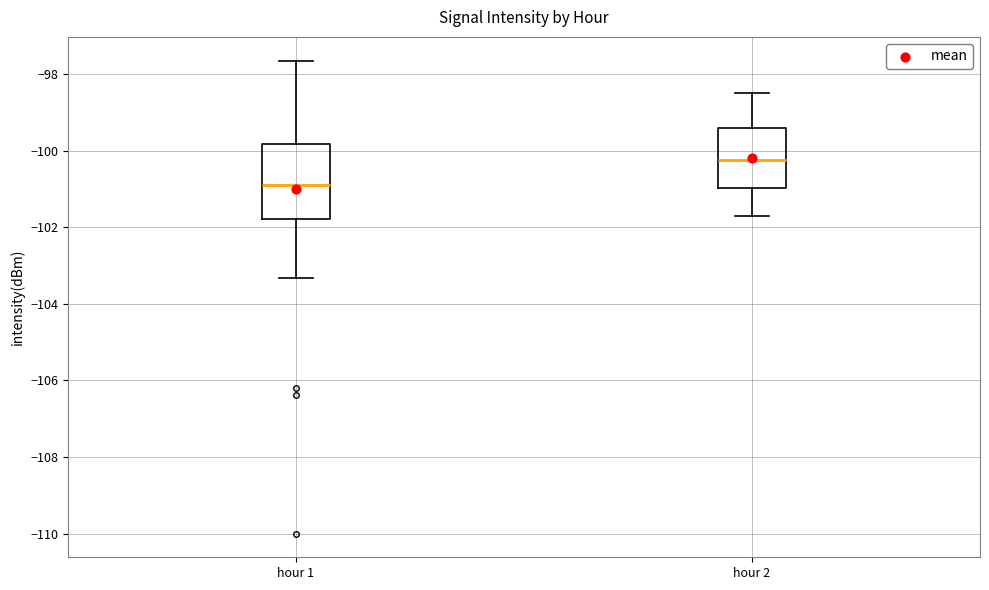

Reading left to right, transcribe this box plot: for each box, give where its median line is, the range the box spans, and where its two whiskers end, as read against the y-axis. The values are not printed on the chart, so give them approximately, as read against the axis.

hour 1: median -100.8, box -101.8 to -99.8, whiskers -103.4 to -97.6
hour 2: median -100.2, box -101.0 to -99.4, whiskers -101.6 to -98.4